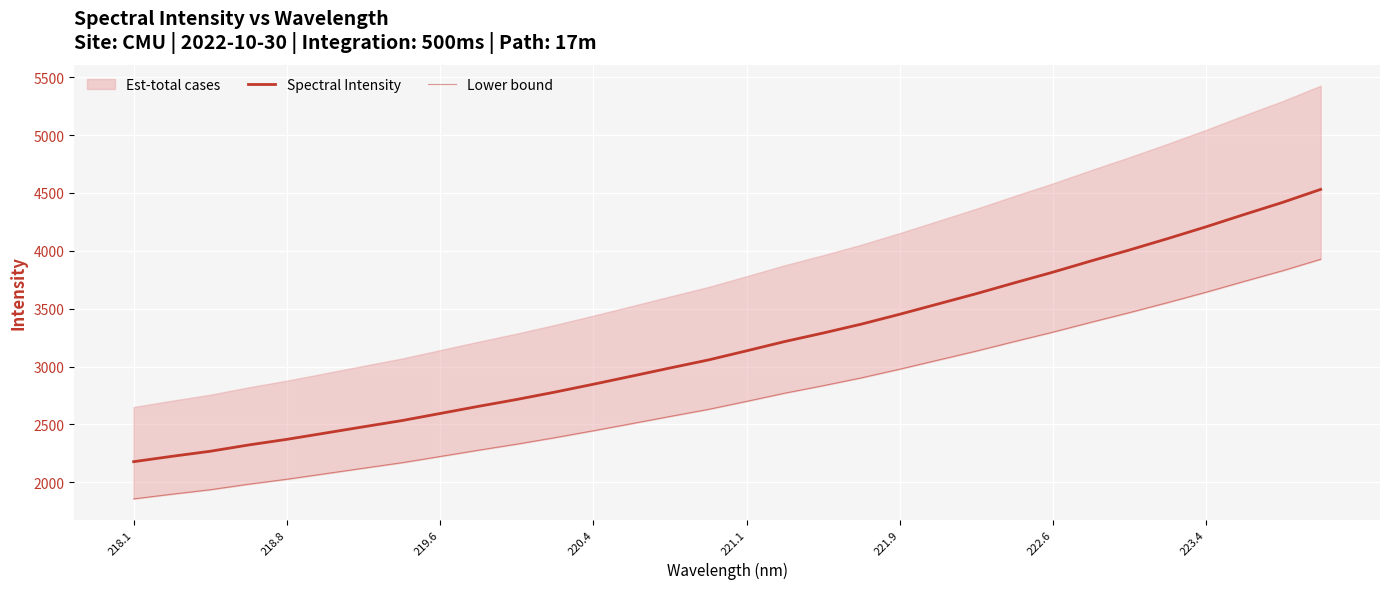

What is the maximum value shown in the chart?

4530.5